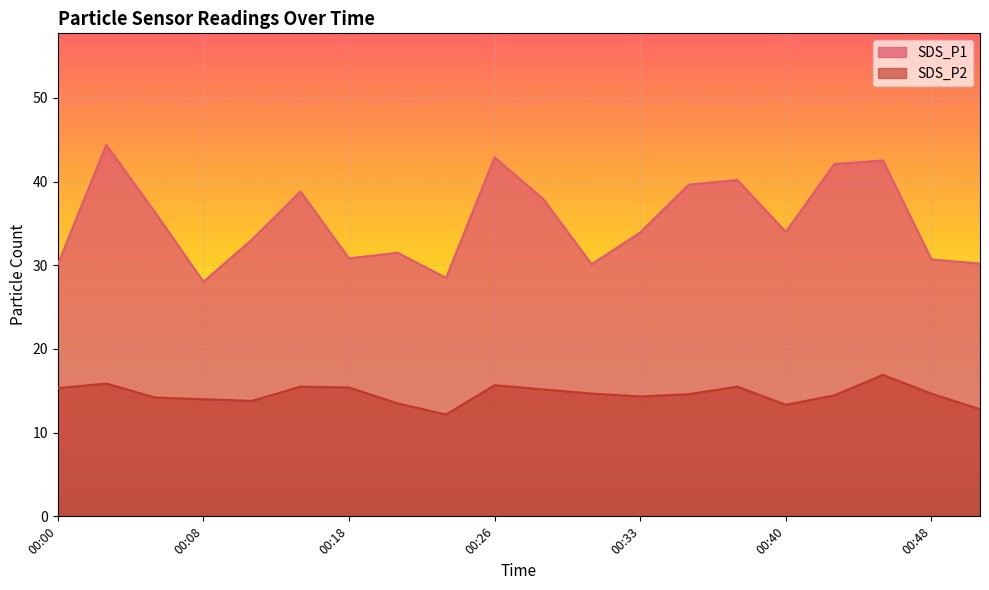

At which category is the sum across all series the highest?

00:03